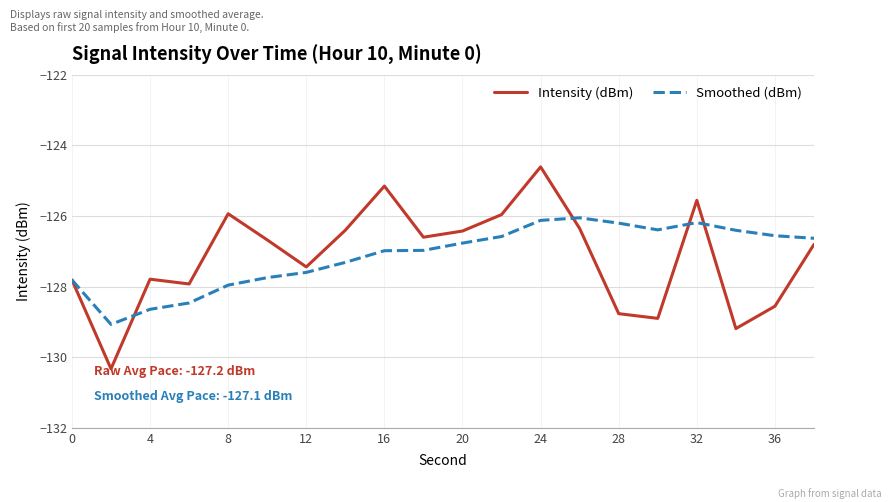

Which series has the widest spread of values?

Intensity (dBm)